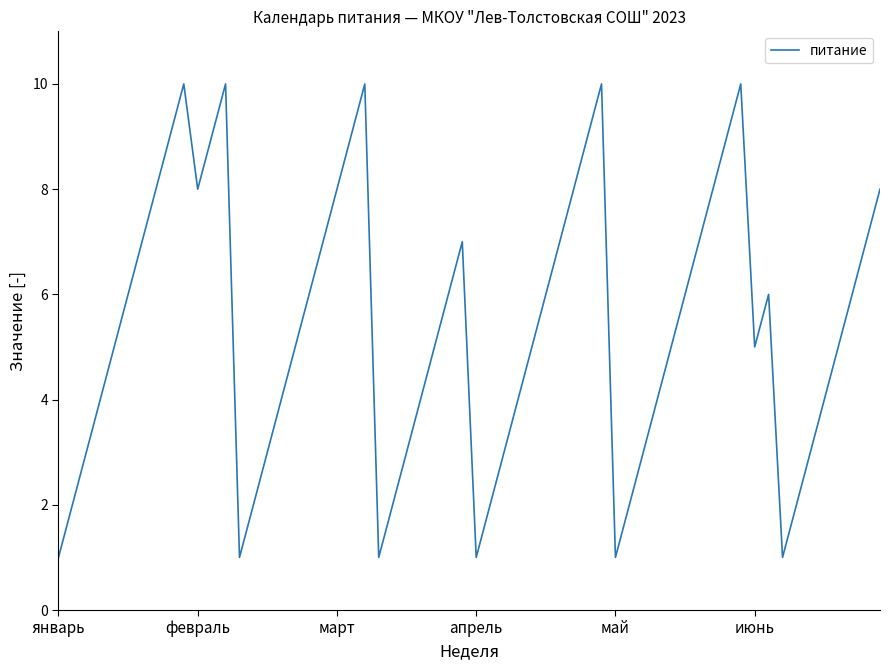

What is the maximum value shown in the chart?

10